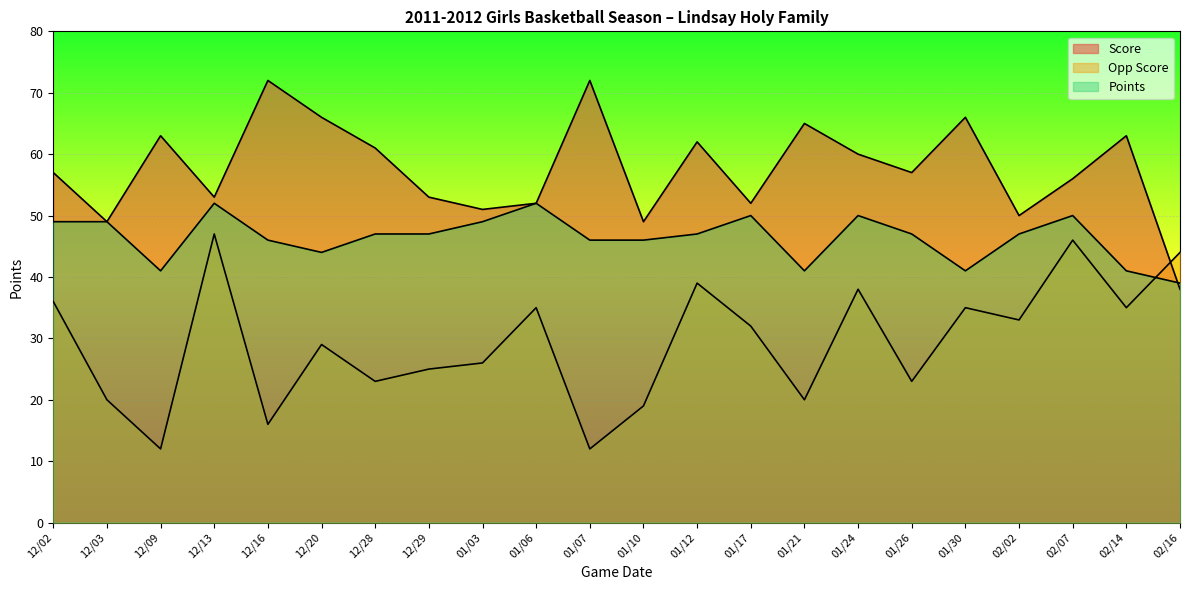

Count the number of categories in the chart.

22